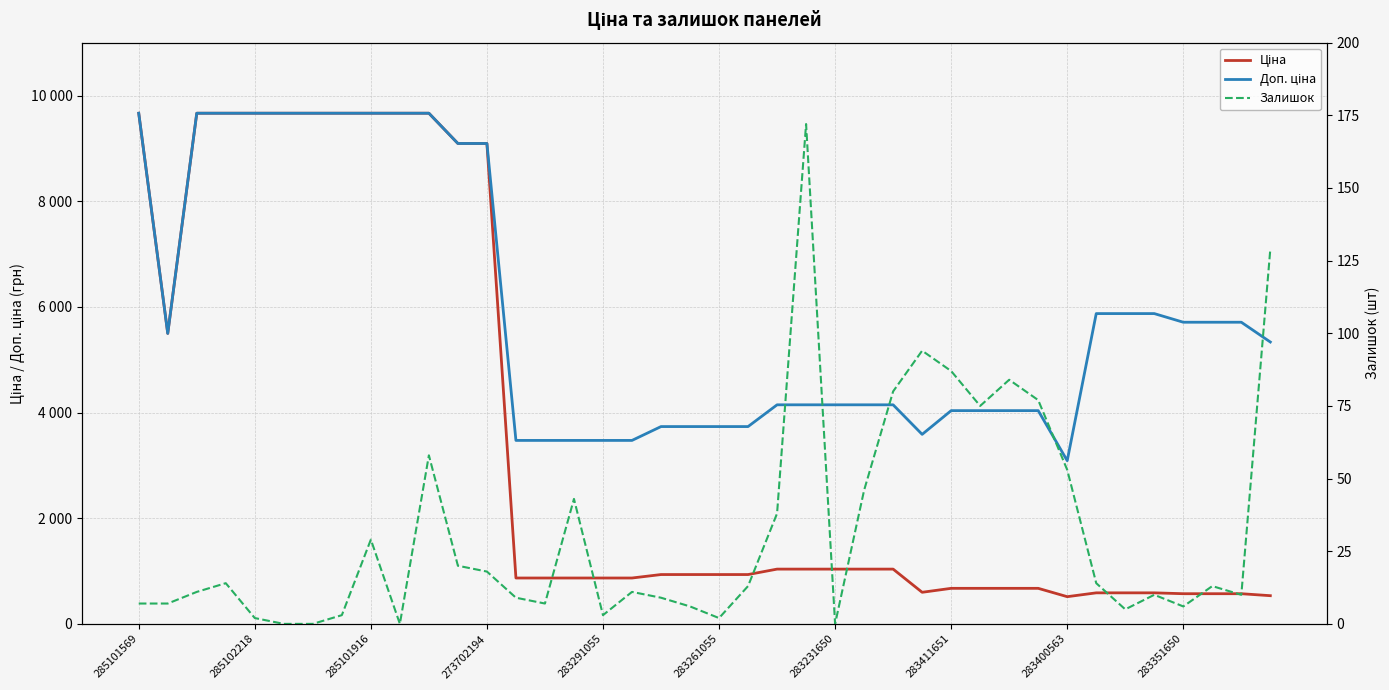

True or false: Залишок has more than 2 points higher than both neighbors.

True